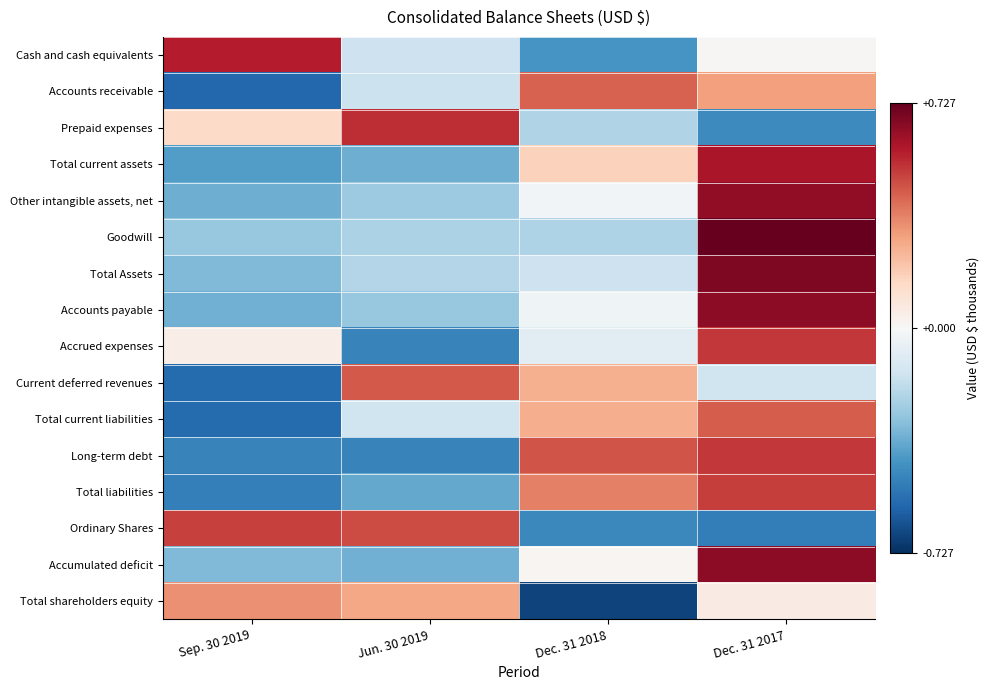

How many data points does each series have?

4